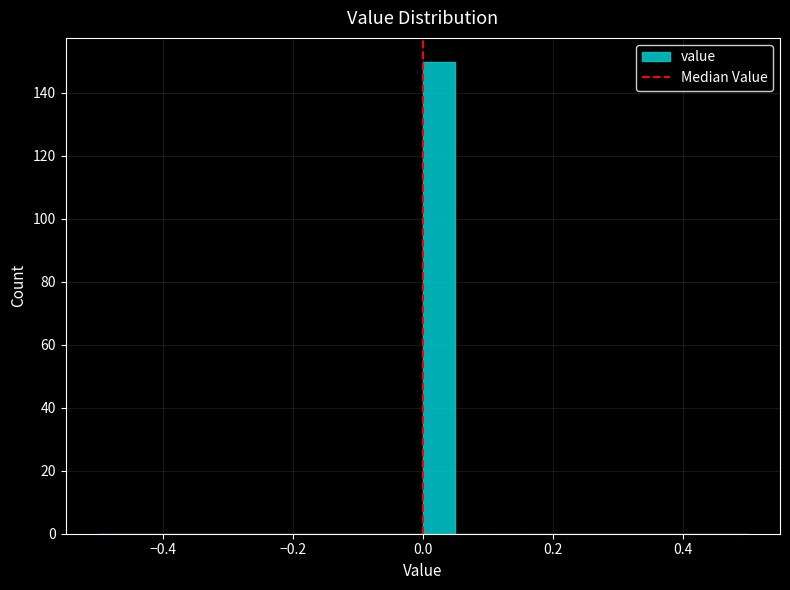

Read against the x-axis, roughly where is the centre of the tallest bar?

0.02